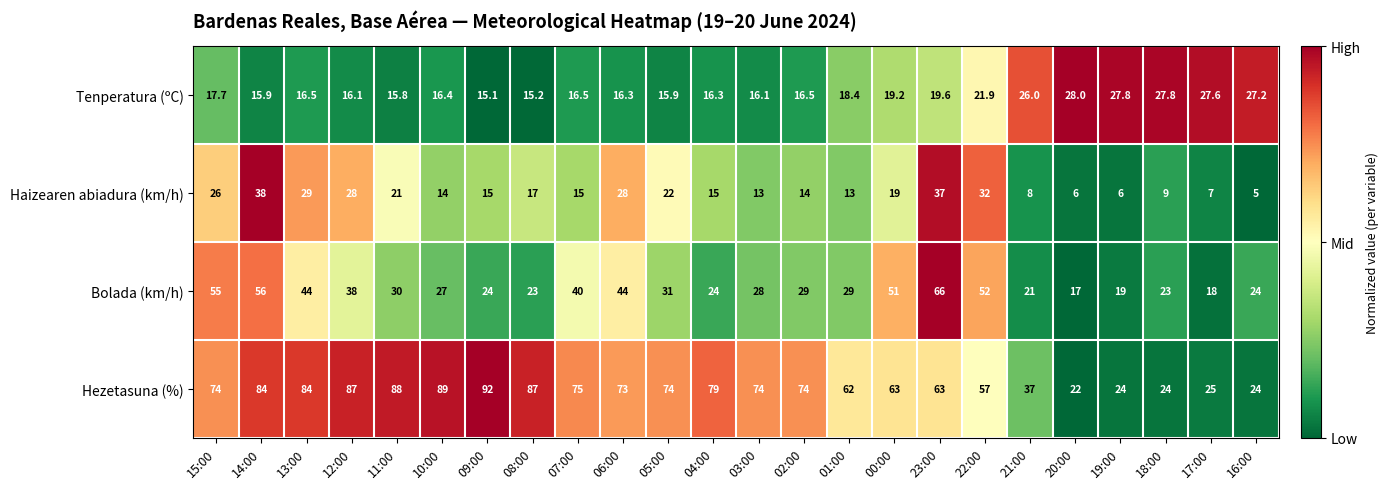

Which series has the largest range (max minus min)?

Hezetasuna (%)